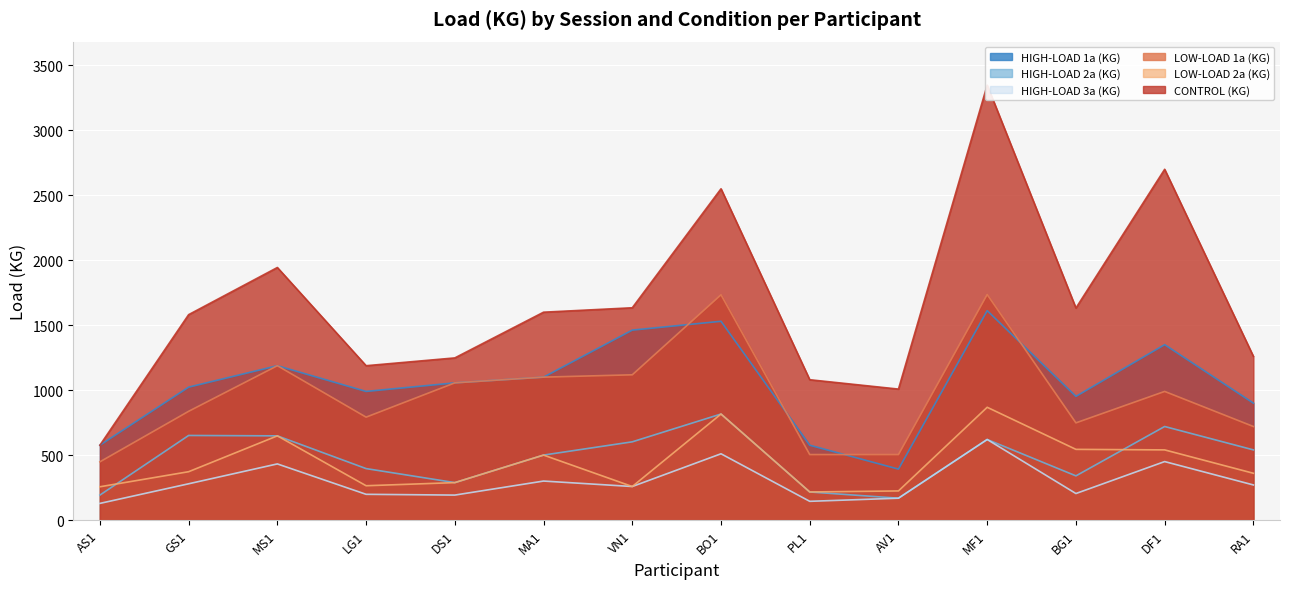

How many lines are shown in the chart?

6